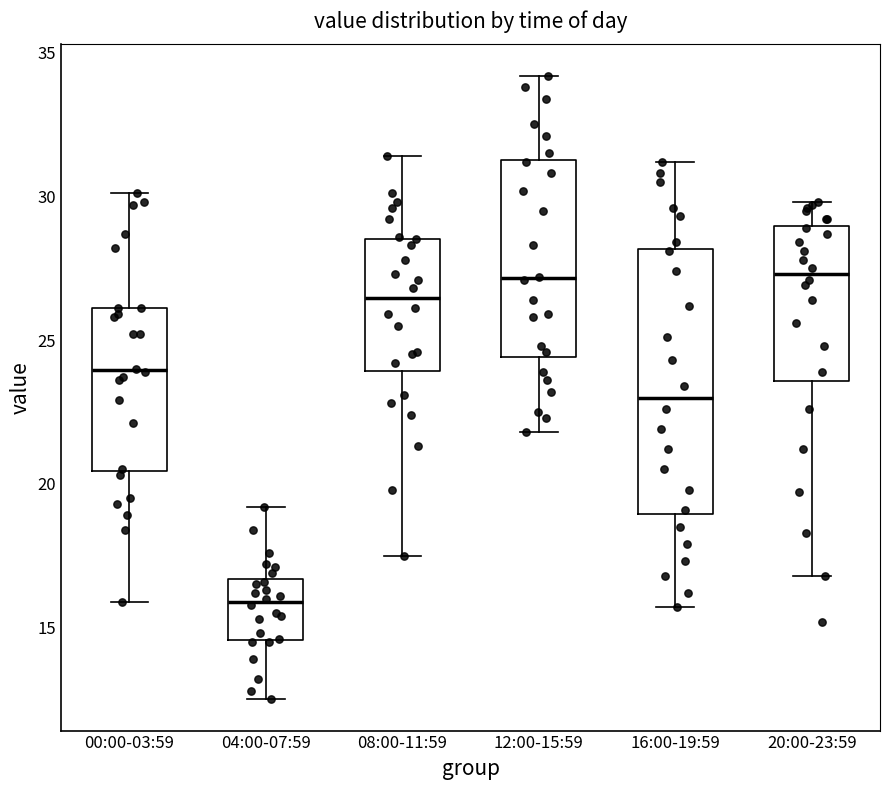

Which box has the lowest median line?

04:00-07:59